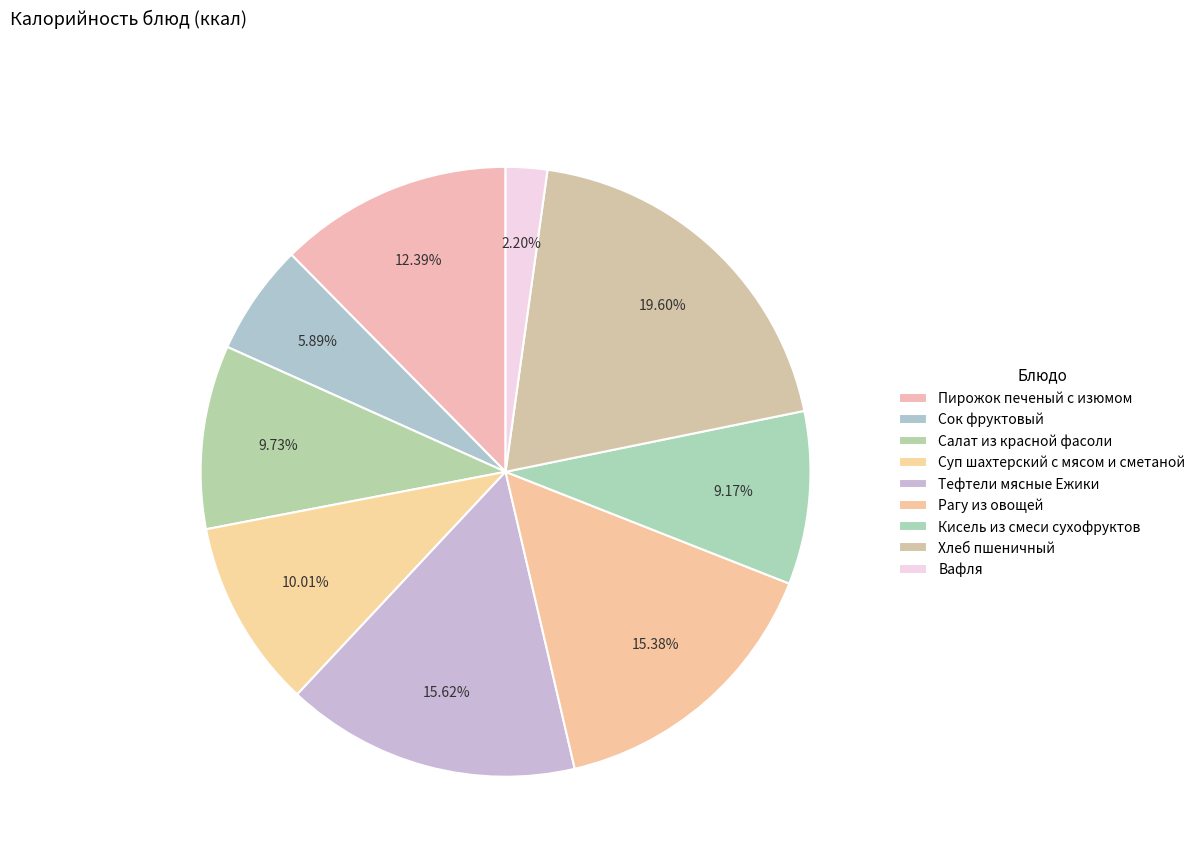

Is the sum of Тефтели мясные Ежики and Суп шахтерский с мясом и сметаной greater than half?

No